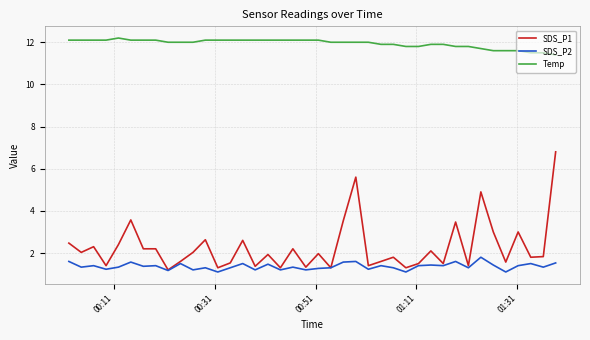

What is the sum of all SDS_P1 values?

91.0